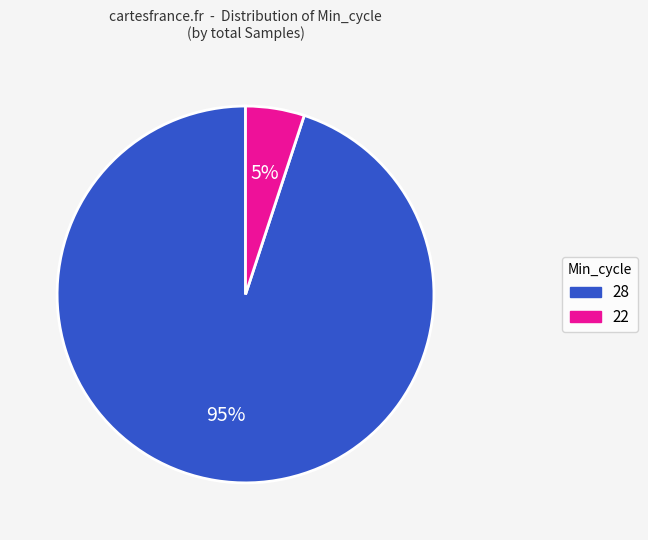

To the nearest percent, what is the average slice percentage?

50%